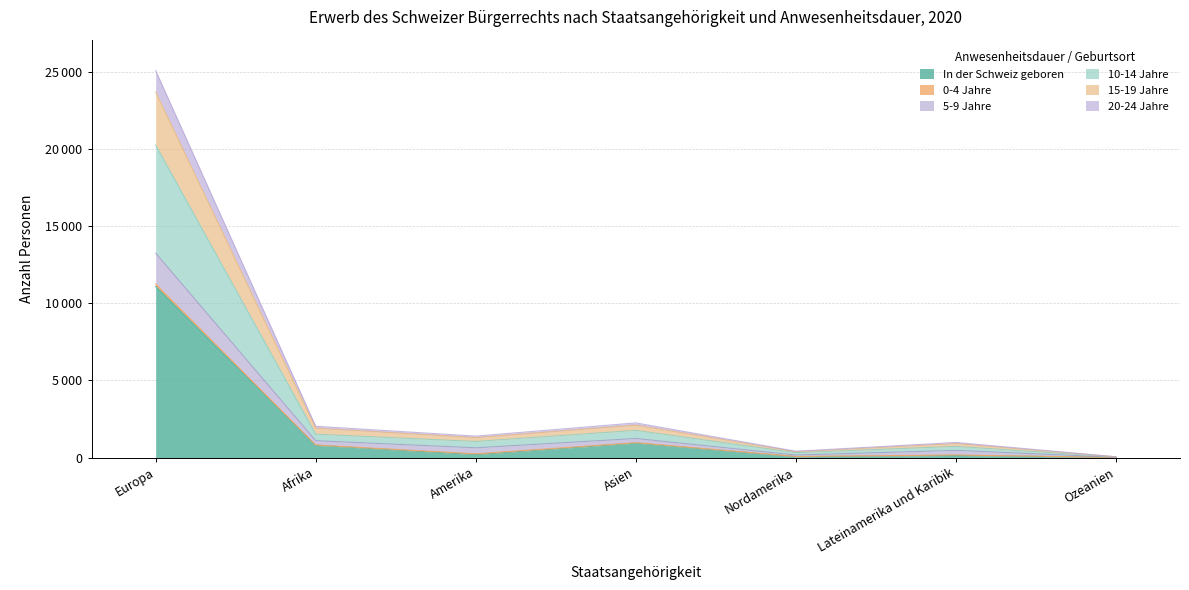

At which category is the sum across all series the highest?

Europa